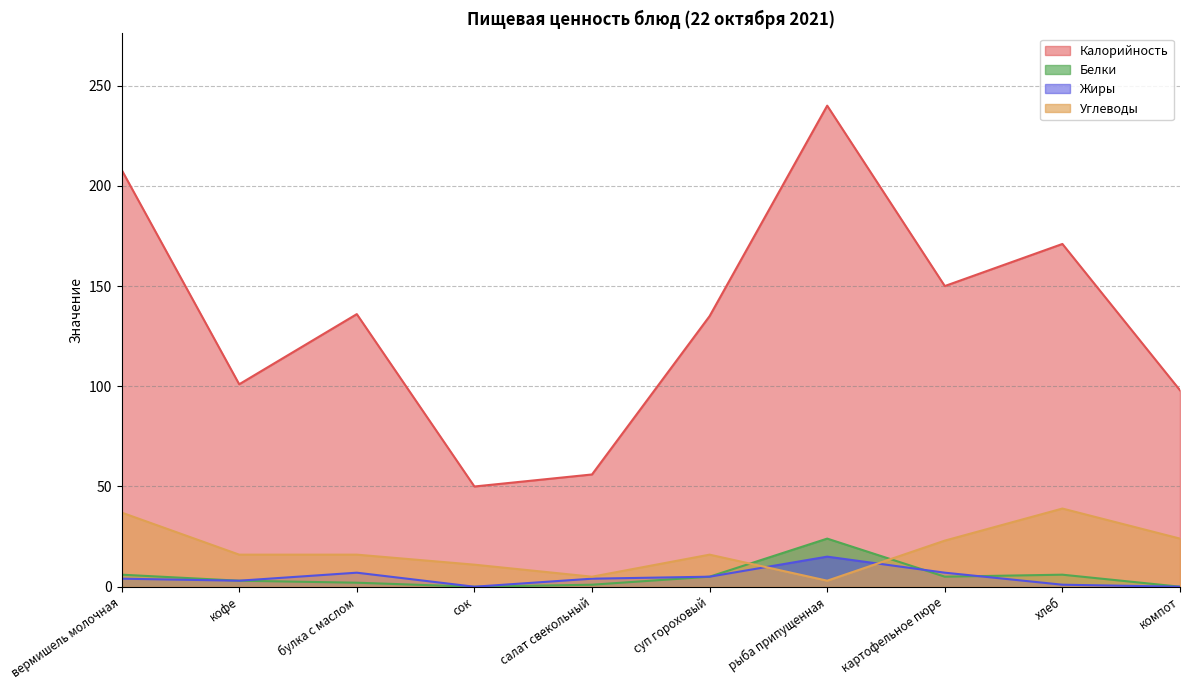

At which label does Белки first exceed 5?

вермишель молочная